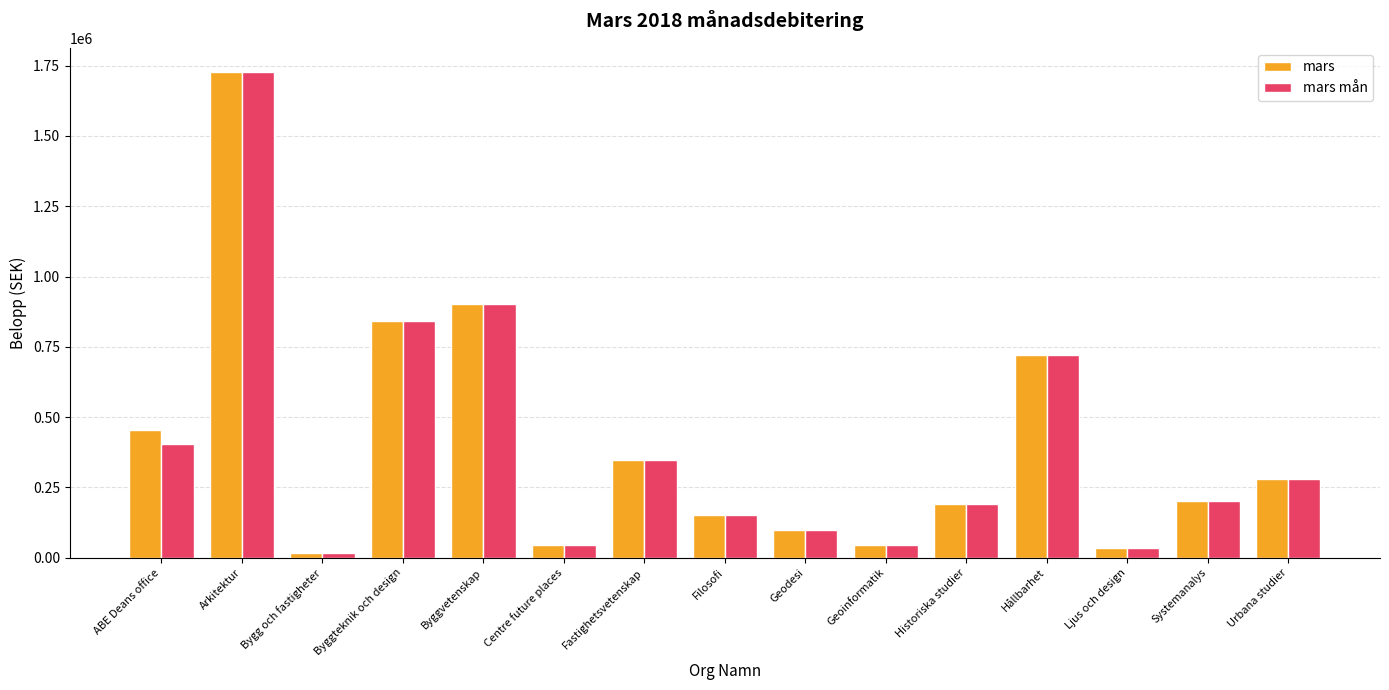

What is the label of the 14th bar from the right?

Arkitektur